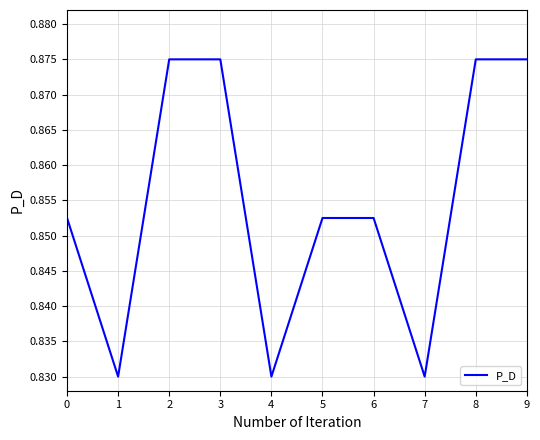

True or false: the data shows 1.3 at 6.

False